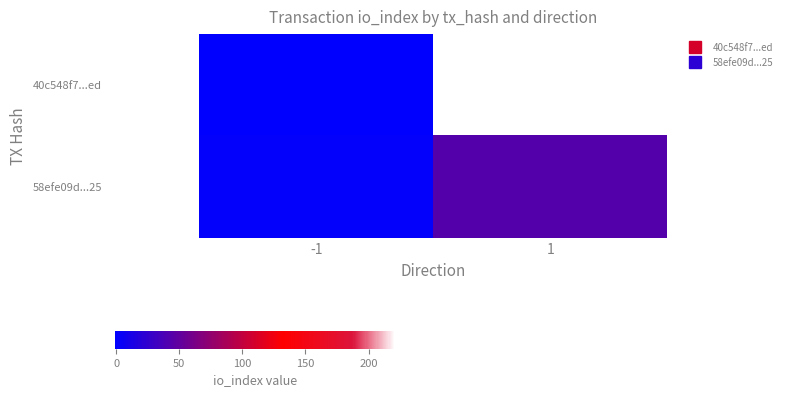

Which has a higher value, -1 or 1?

1